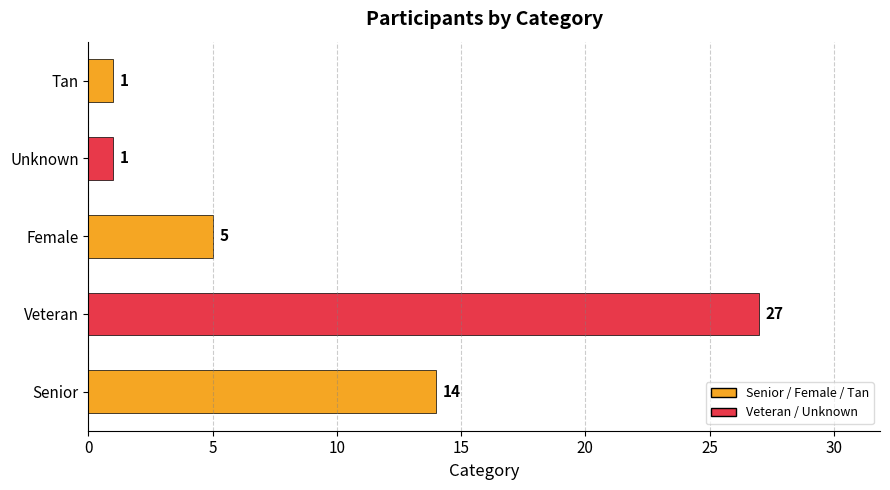

What is the change in value from Senior to Tan?

-13